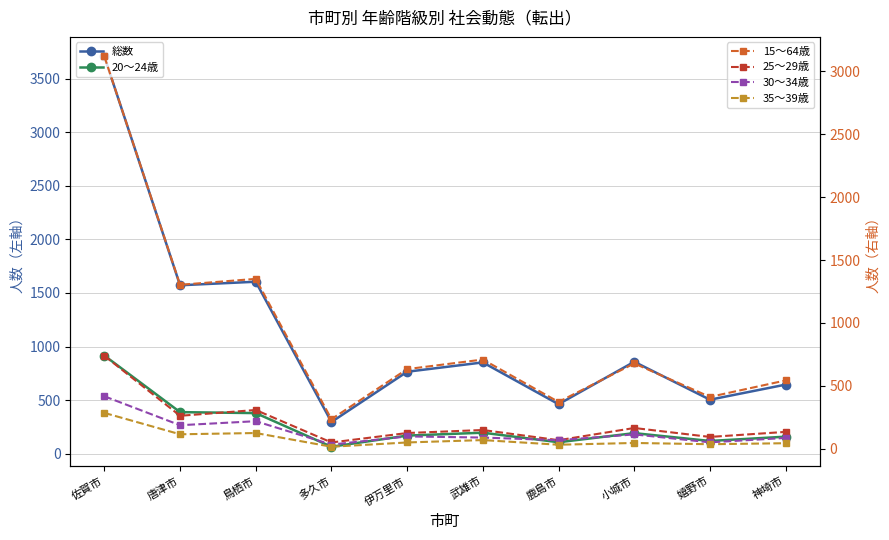

How many values in the 30～34歳 series exceed 98?

4